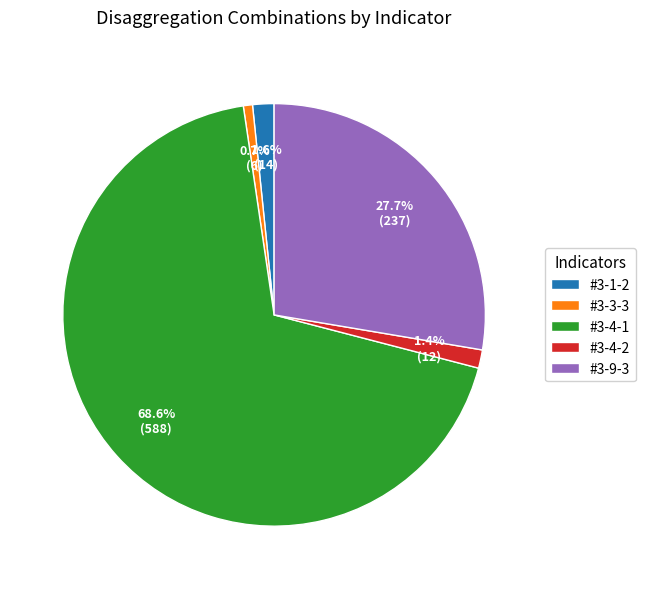

Combined, do #3-4-2 and #3-4-1 account for over 50%?

Yes